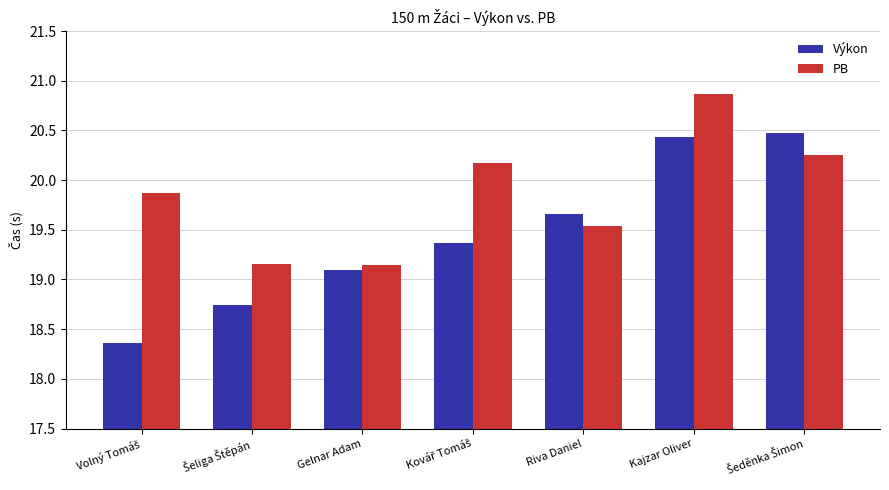

At which category is the sum across all series the highest?

Kajzar Oliver